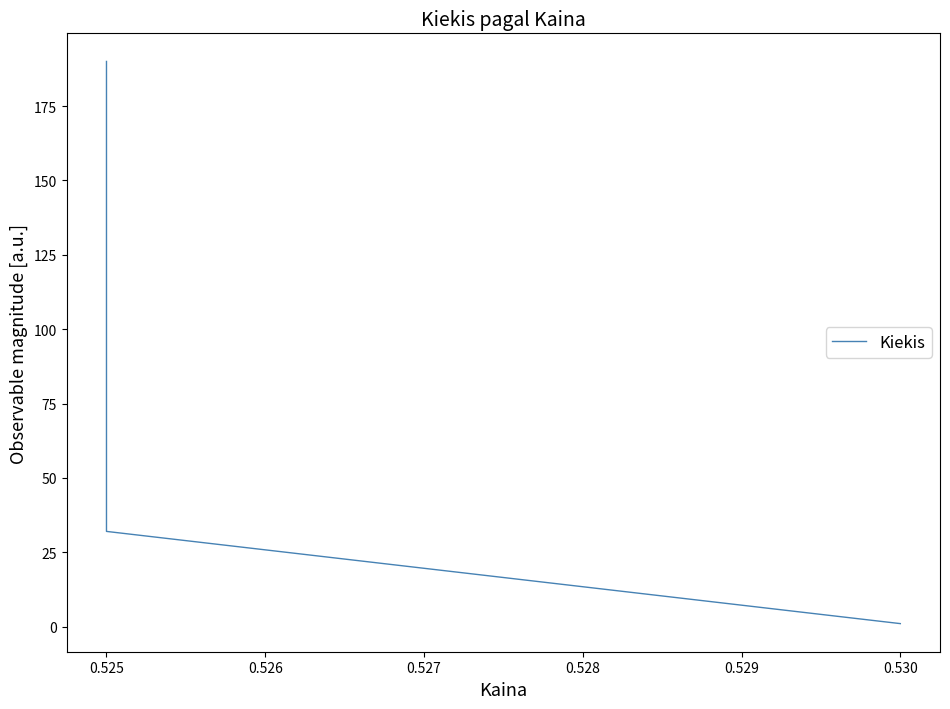

Is this an area chart (filled region under the line)?

No